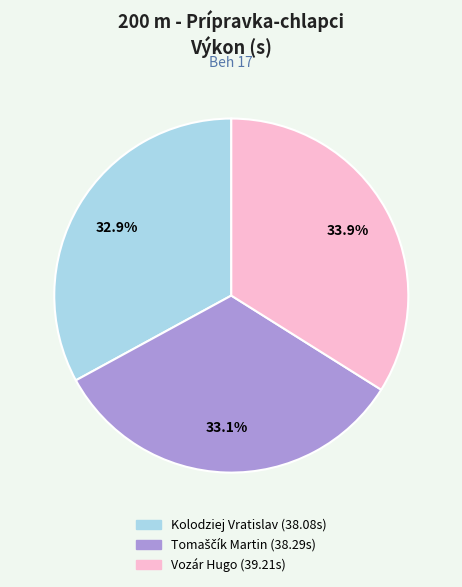

Does any single category account for the majority?

No